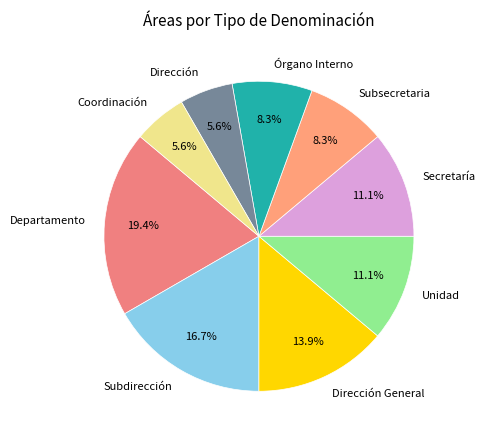

Is there a majority slice in this chart?

No